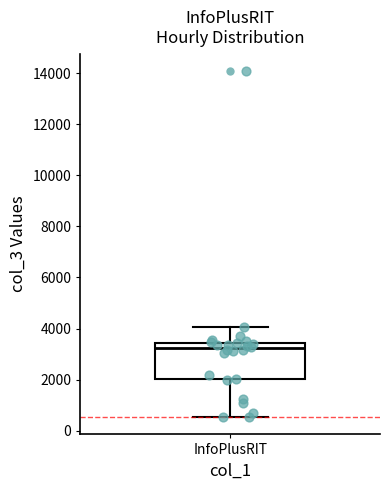

Where does the lower whisker of the box for InfoPlusRIT end on the y-axis? The values are not printed on the chart, so give them approximately, as read against the axis.

600